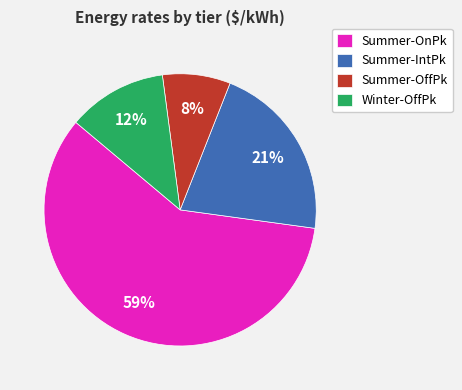

To the nearest percent, what is the average slice percentage?

25%